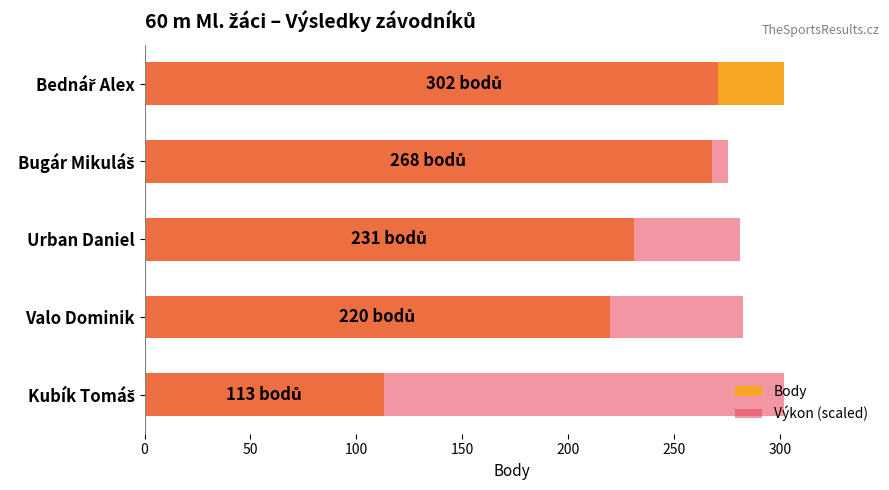

Between 0 and 200, which series saw the biggest shift?

Body